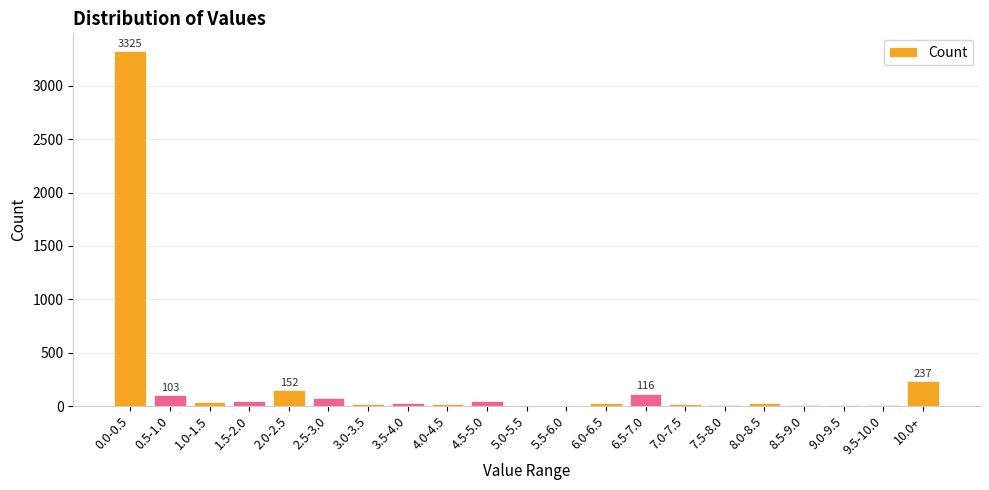

What is the sum of all values?

4320